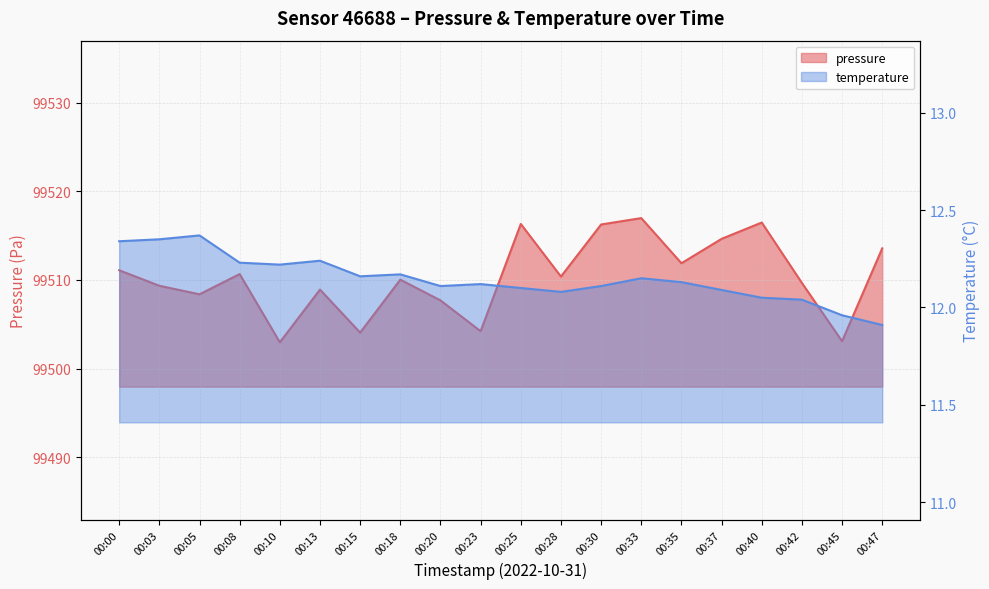

What is the sum of all pressure values?

1990206.6